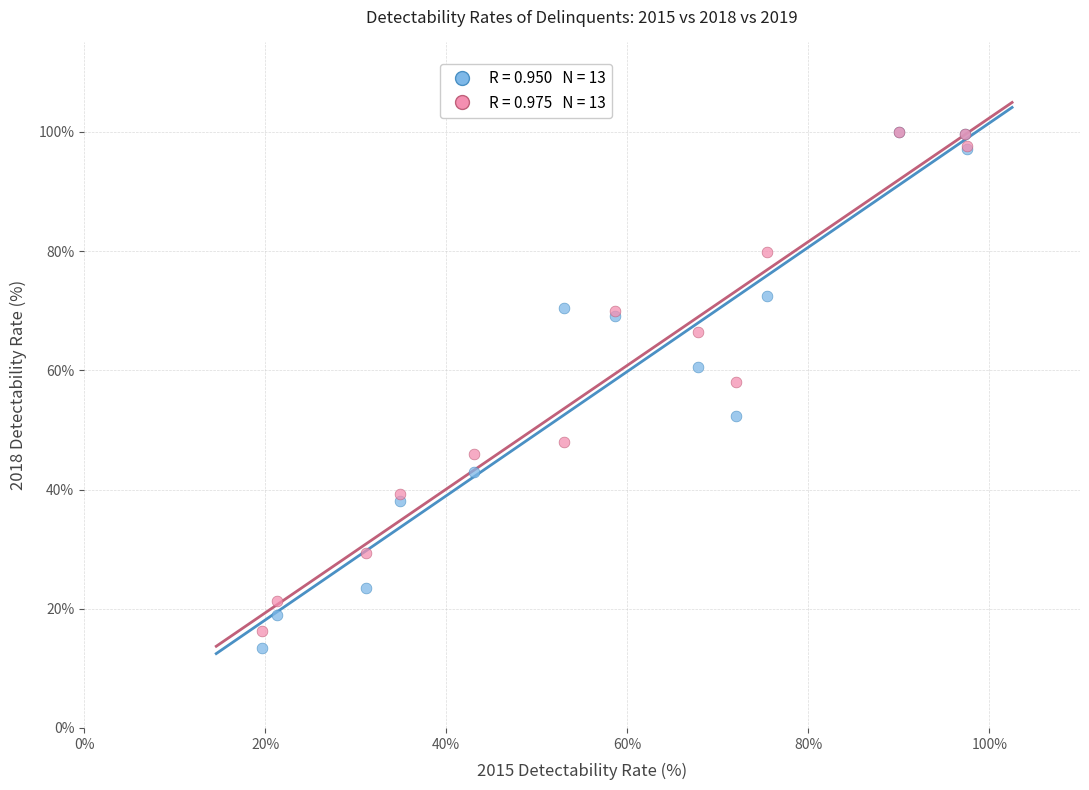

Across all series, what Y value is closest to 56?

58.0